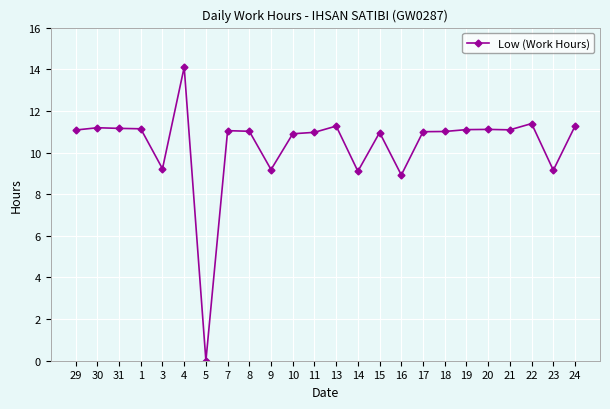

Is it true that the value at 13 is 6.5?

False